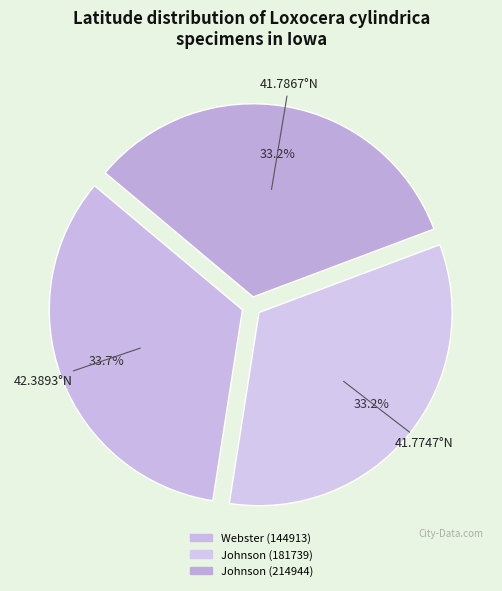

How many segments does this pie chart have?

3